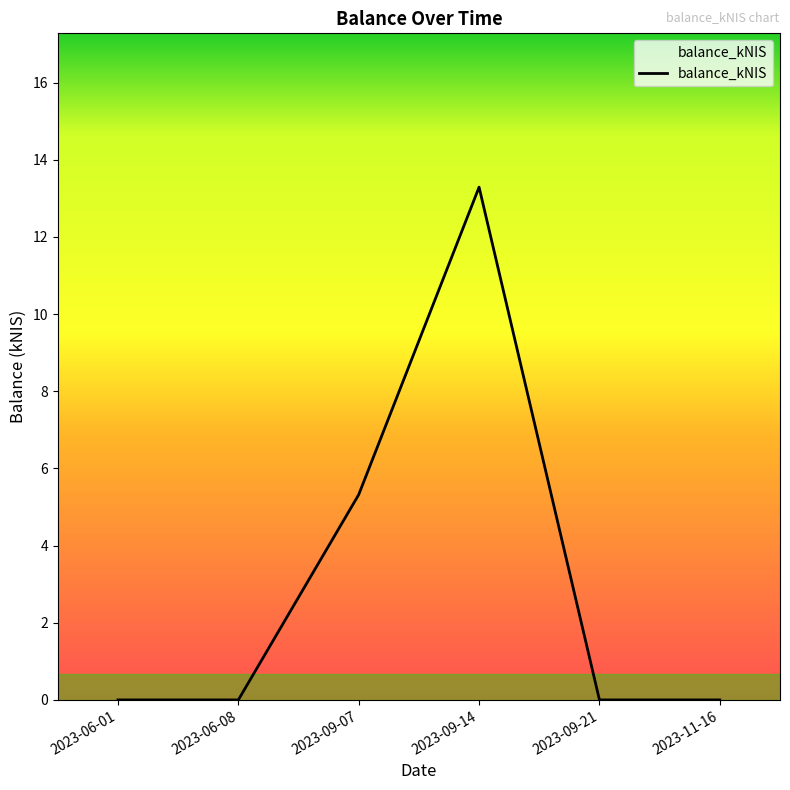

Between 2023-09-07 and 2023-06-01, which is larger?

2023-09-07